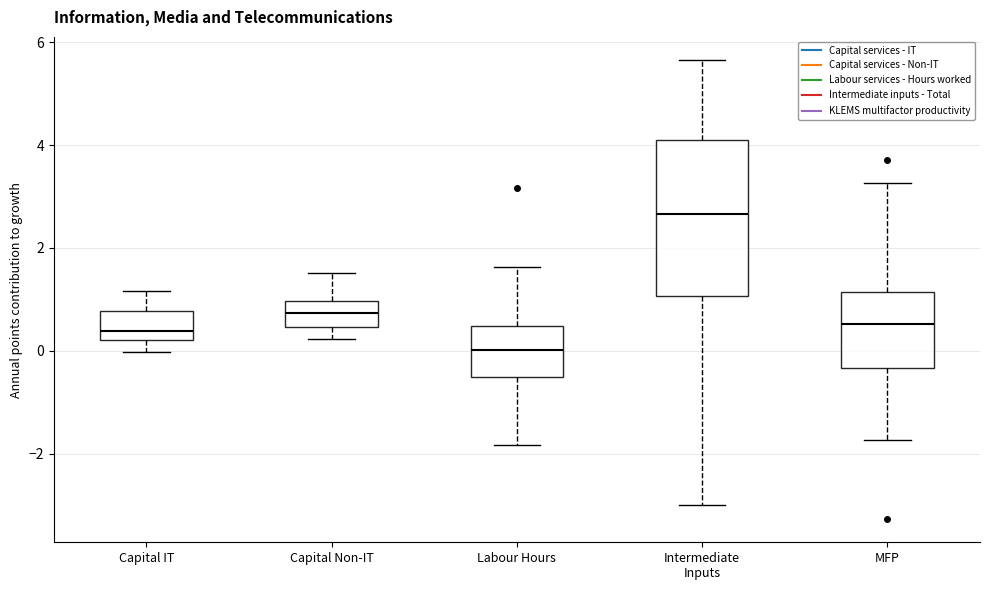

Which box is the tallest, from its lower edge to its upper edge?

Intermediate Inputs